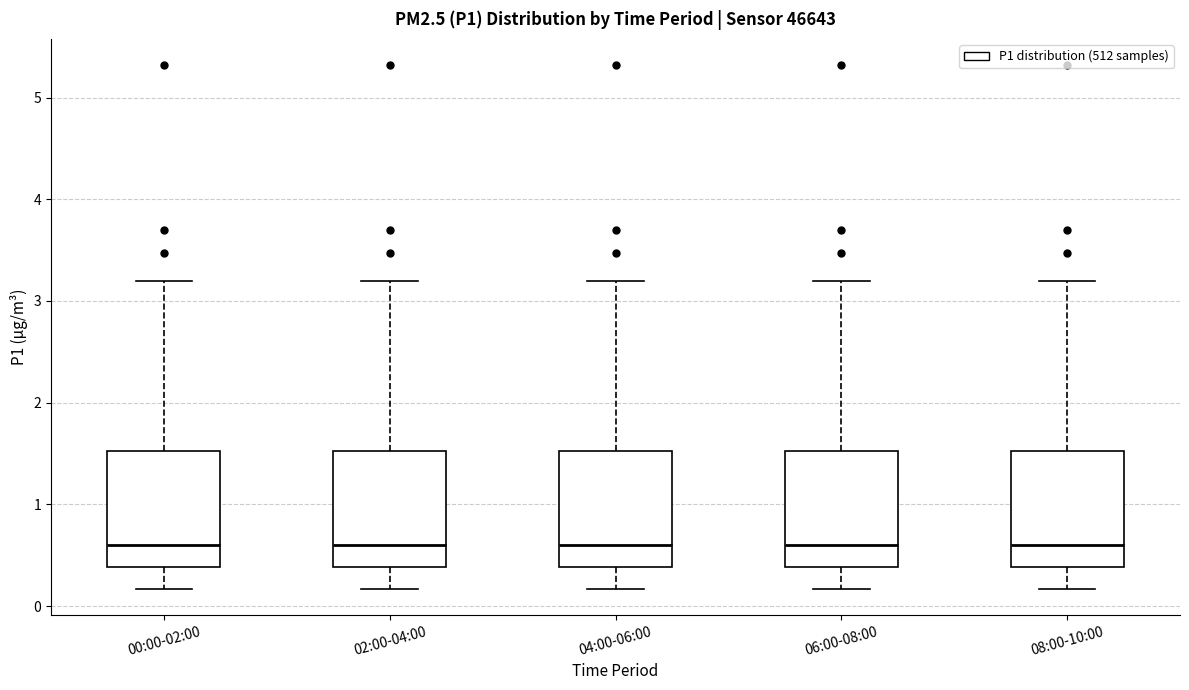

Reading left to right, read every box against the y-axis: the position of its median line, the range the box covers, and the ends of its whiskers. The values are not printed on the chart, so give them approximately, as read against the axis.

00:00-02:00: median 0.6, box 0.4 to 1.5, whiskers 0.2 to 3.2
02:00-04:00: median 0.6, box 0.4 to 1.5, whiskers 0.2 to 3.2
04:00-06:00: median 0.6, box 0.4 to 1.5, whiskers 0.2 to 3.2
06:00-08:00: median 0.6, box 0.4 to 1.5, whiskers 0.2 to 3.2
08:00-10:00: median 0.6, box 0.4 to 1.5, whiskers 0.2 to 3.2